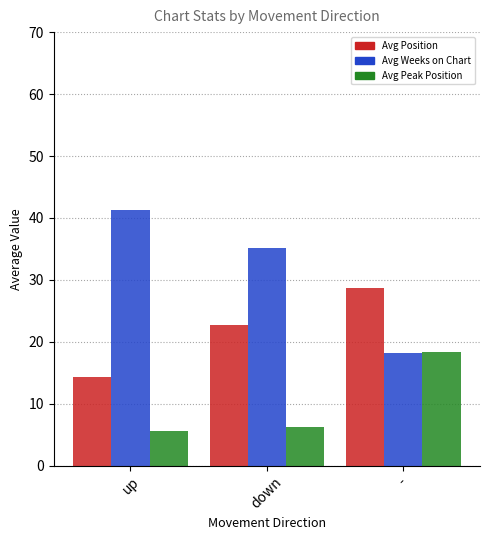

What is the label of the 2nd bar from the right?

down